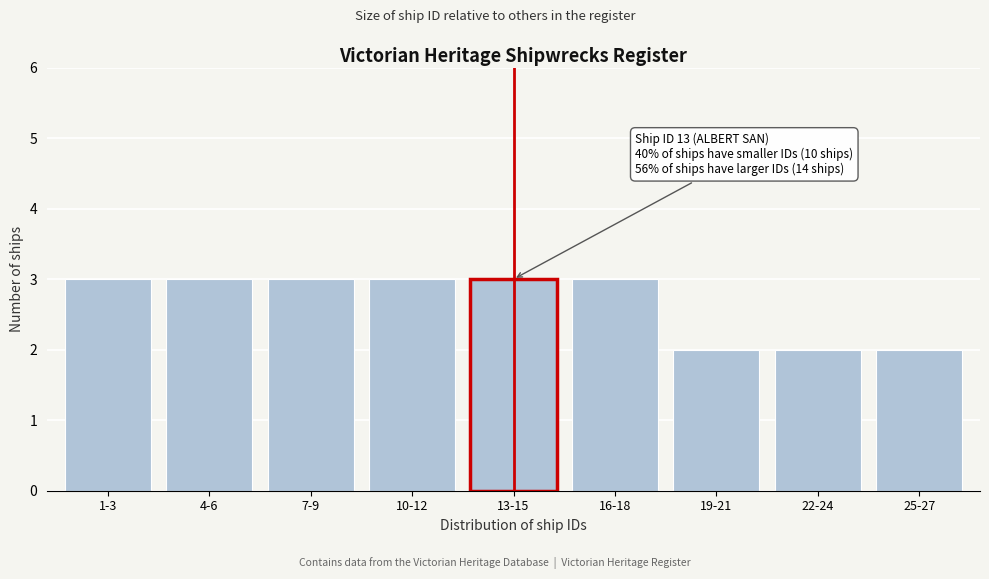

Reading left to right, what are all the values shown in this chart?

3	3	3	3	3	3	2	2	2